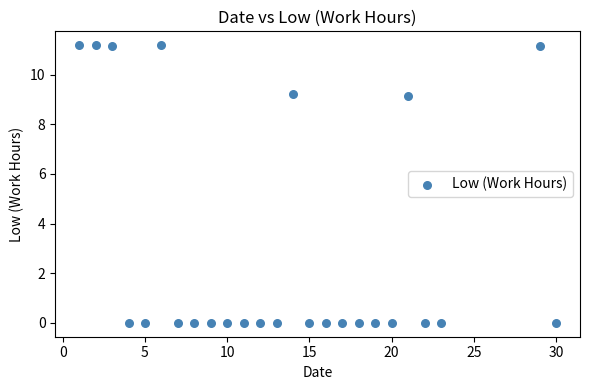

What is the range of X values (max minus min)?

29.0